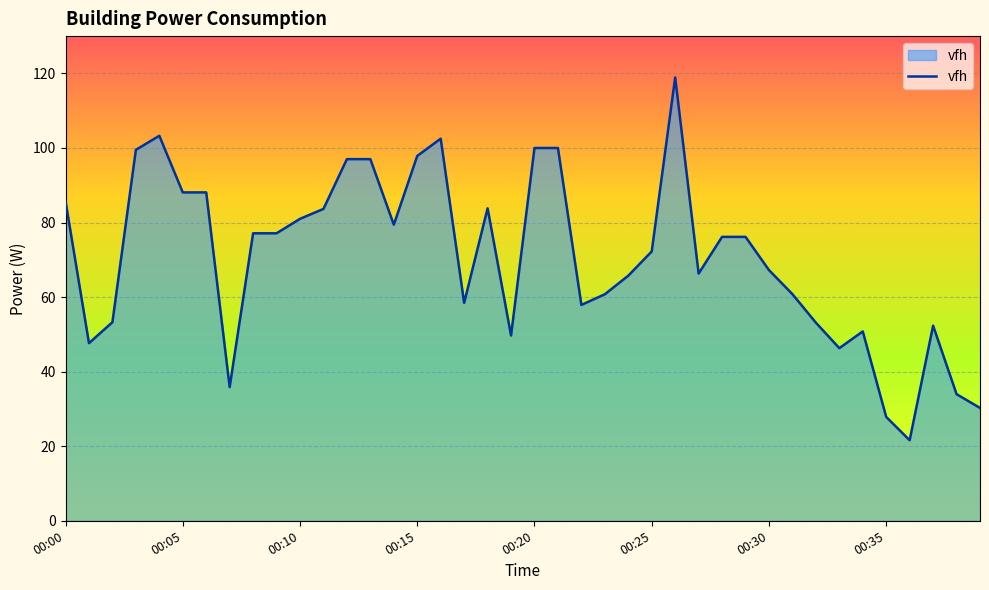

What is the greatest value displayed?

118.9